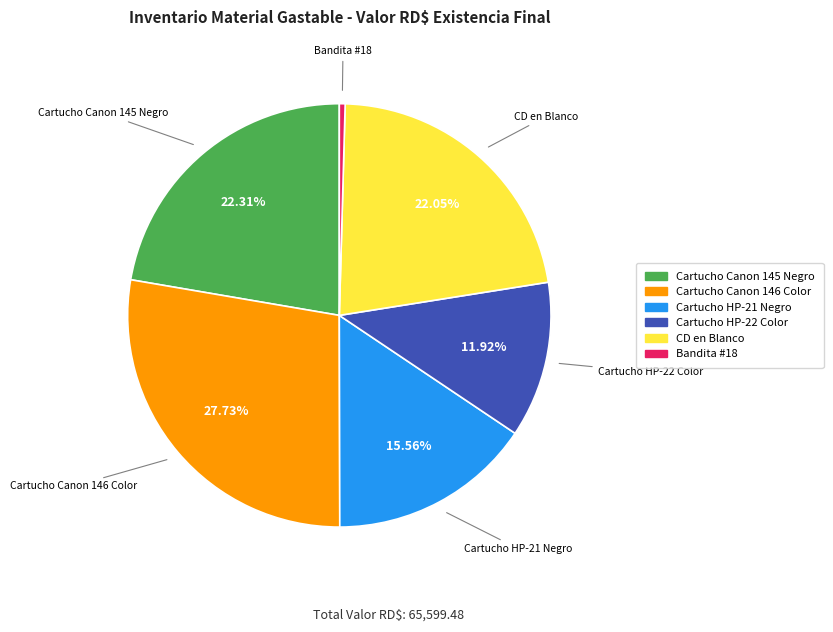

Is there any slice that represents more than half of the pie?

No